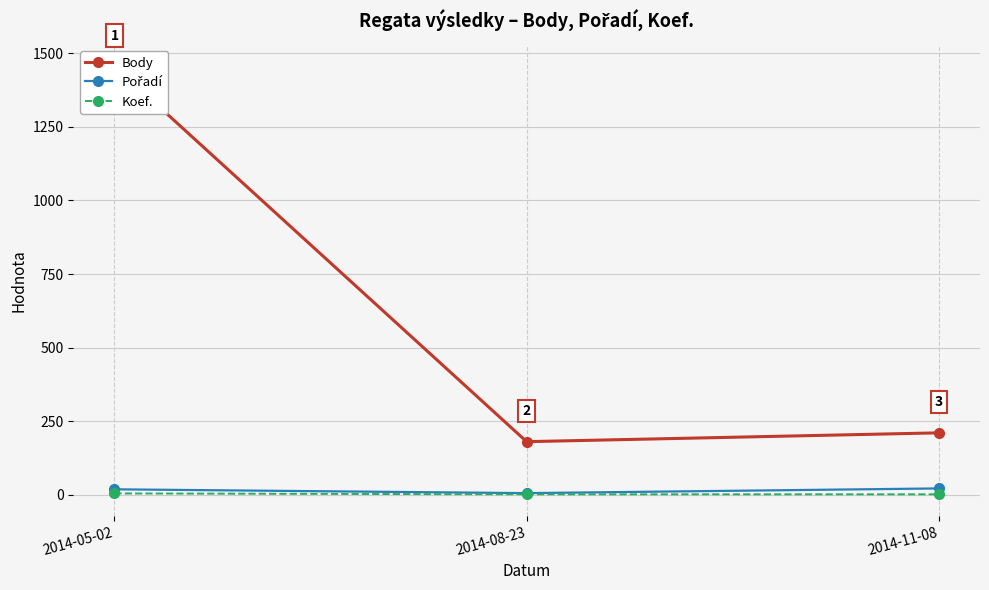

What is the average value of the Pořadí series?

15